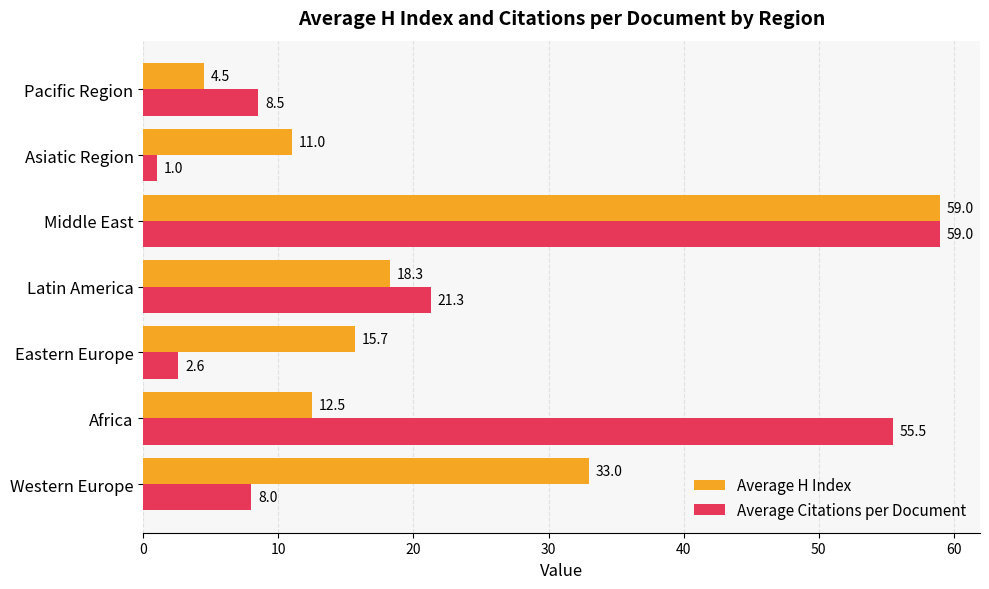

Rank the series at Latin America from lowest to highest value.

Average H Index, Average Citations per Document